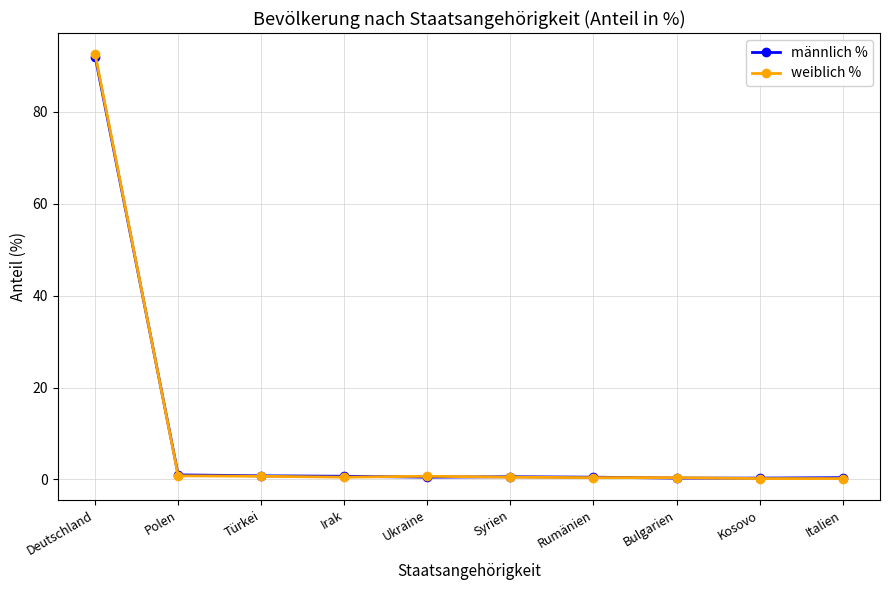

How many lines are shown in the chart?

2